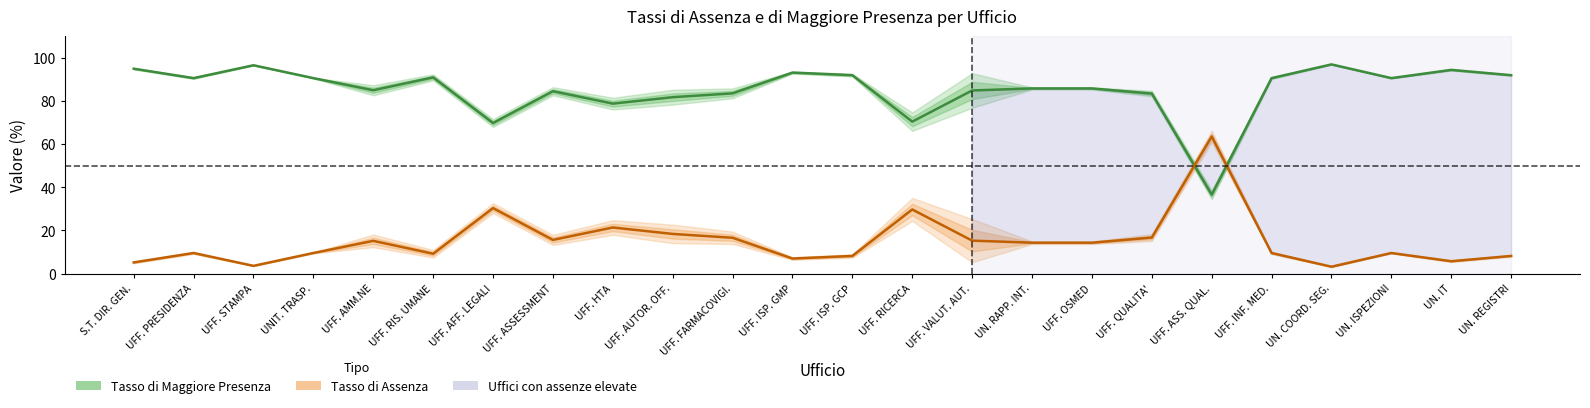

How many interior local peaks does the Tasso di Maggiore Presenza series have?

6